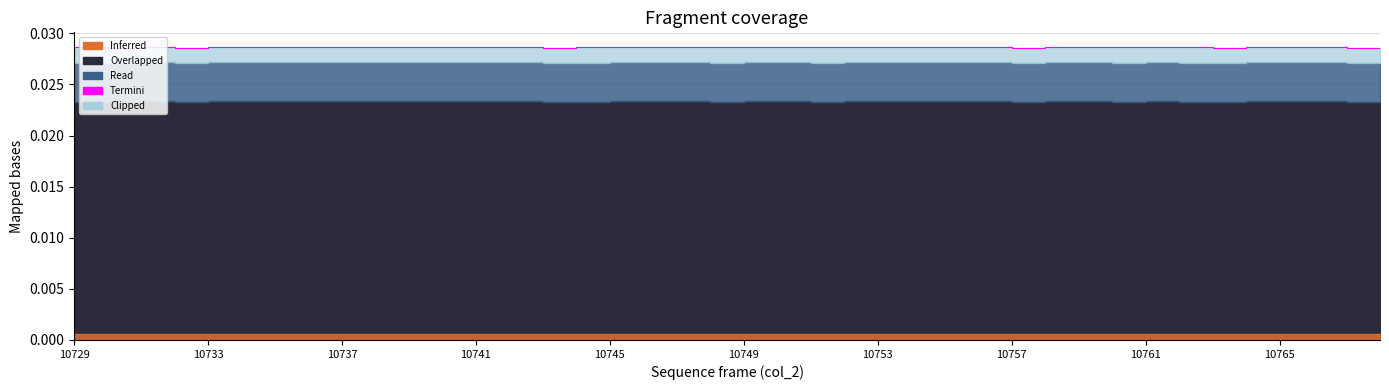

What is the sum of the values at 31 and 21?

0.1